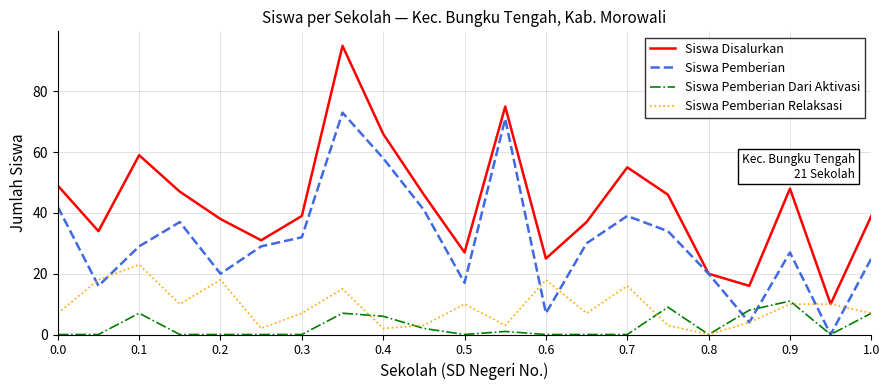

True or false: Siswa Disalurkan and Siswa Pemberian Dari Aktivasi cross at least once.

False